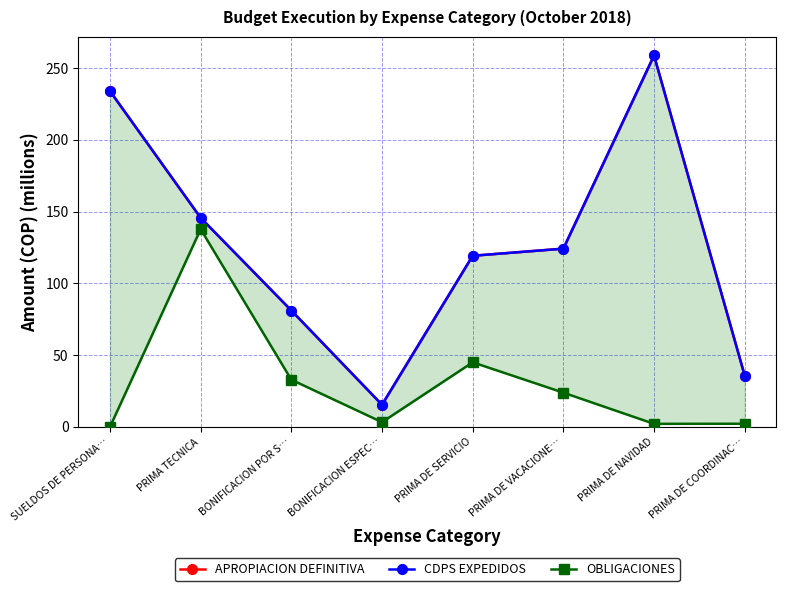

Rank the series at PRIMA DE NAVIDAD from lowest to highest value.

OBLIGACIONES, APROPIACION DEFINITIVA, CDPS EXPEDIDOS